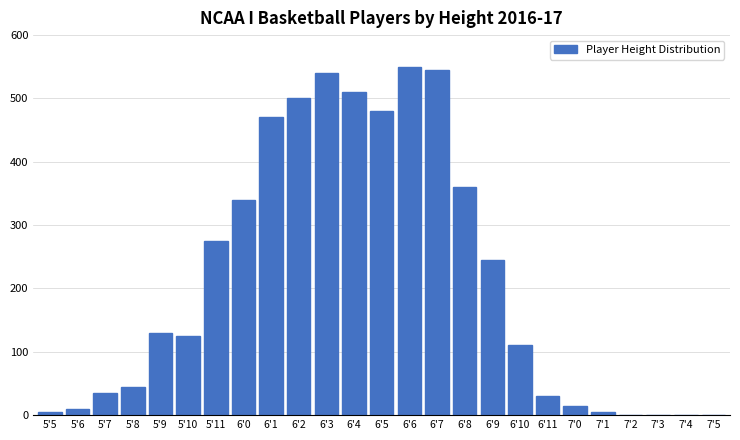

Reading left to right, extract all data points from this chart.

5'5=5	5'6=10	5'7=35	5'8=45	5'9=130	5'10=125	5'11=275	6'0=340	6'1=470	6'2=500	6'3=540	6'4=510	6'5=480	6'6=550	6'7=545	6'8=360	6'9=245	6'10=110	6'11=30	7'0=15	7'1=5	7'2=0	7'3=0	7'4=0	7'5=0